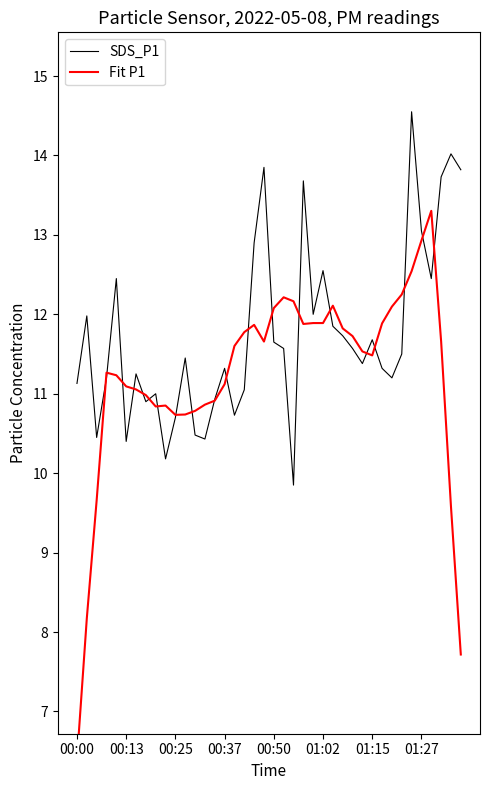

How many data points in Fit P1 are above 11?

27